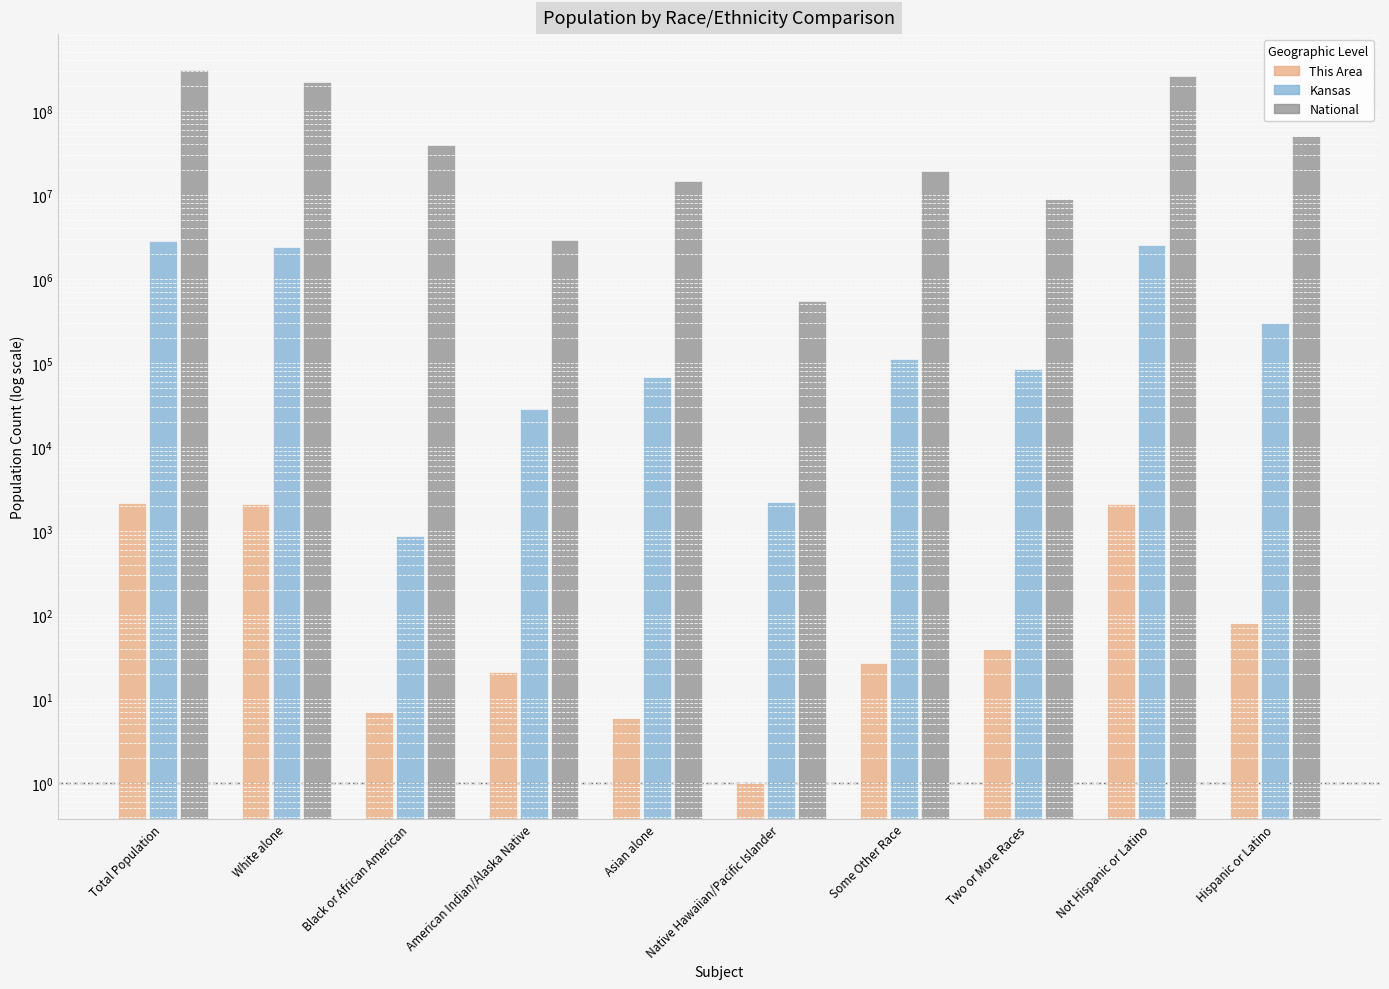

Is the value of This Area at Hispanic or Latino greater than the value of National at Some Other Race?

No